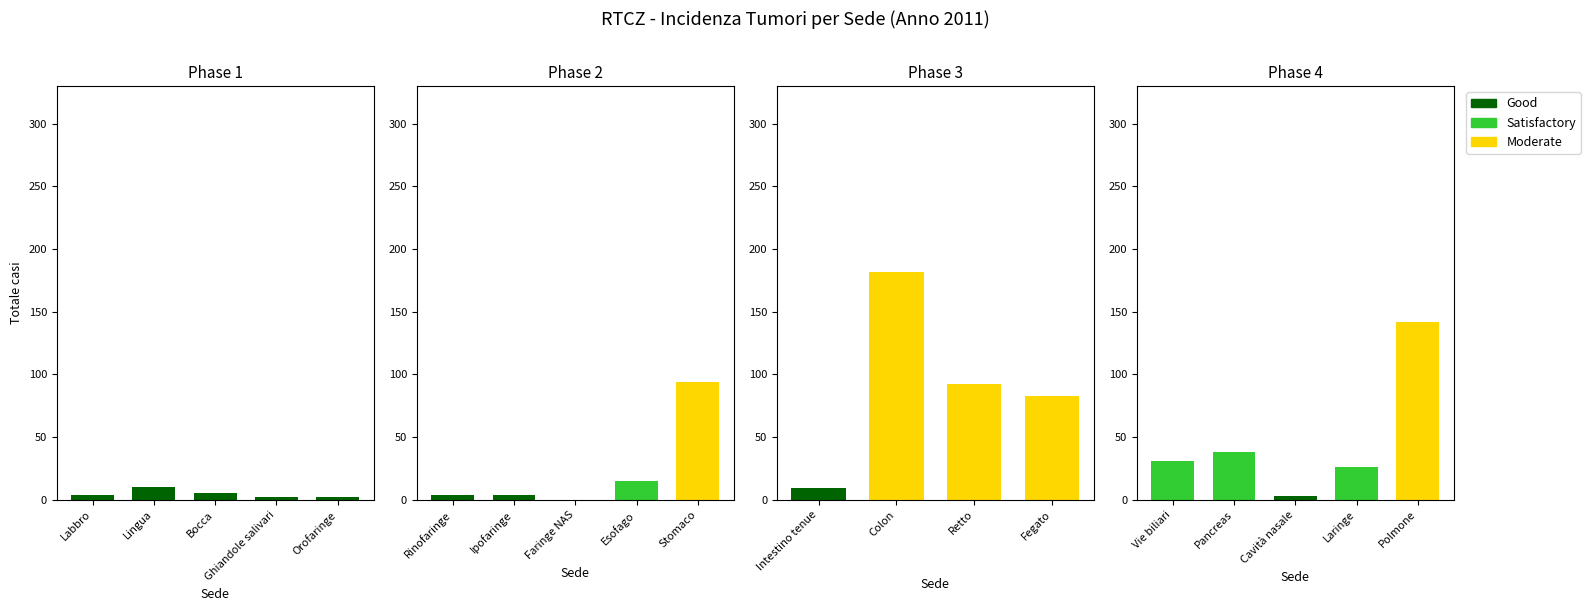

What is the change in value from Lingua to Intestino tenue?

-1